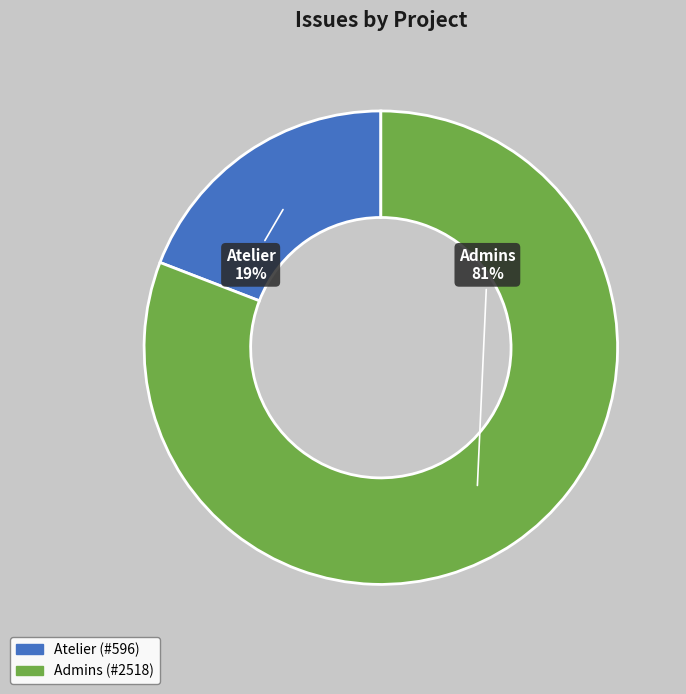

To the nearest percent, what is the average slice percentage?

50%